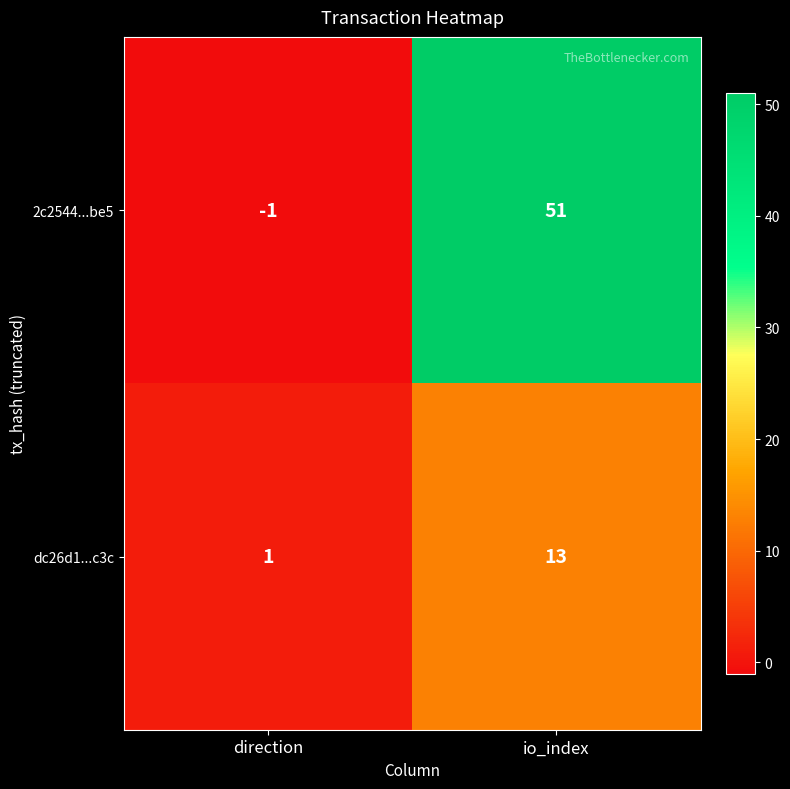

What is the difference between the highest and lowest values at io_index?

38